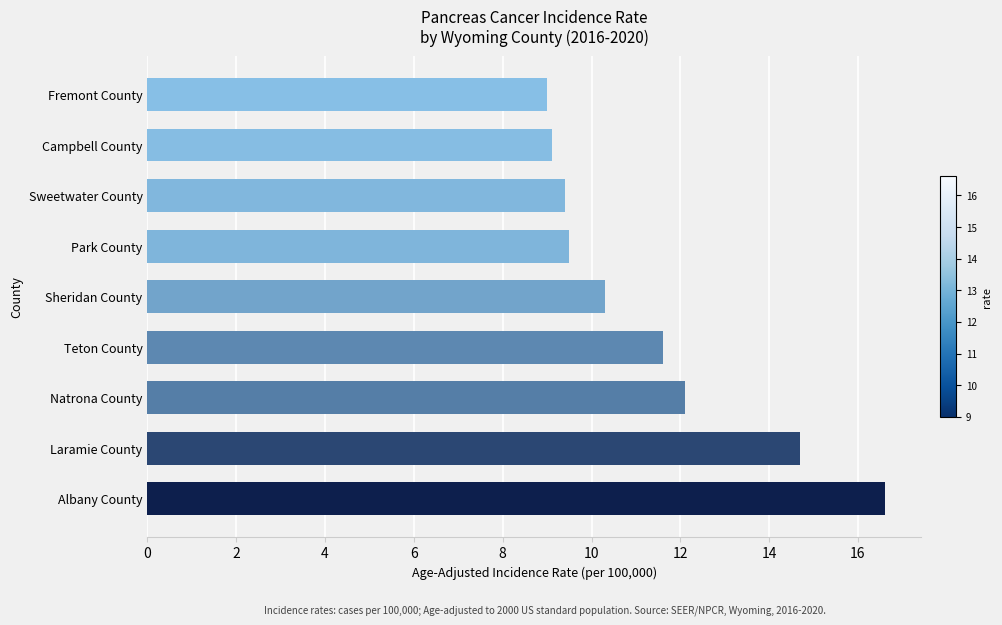

The chart shows a value of 4.8 at Park County. True or false?

False